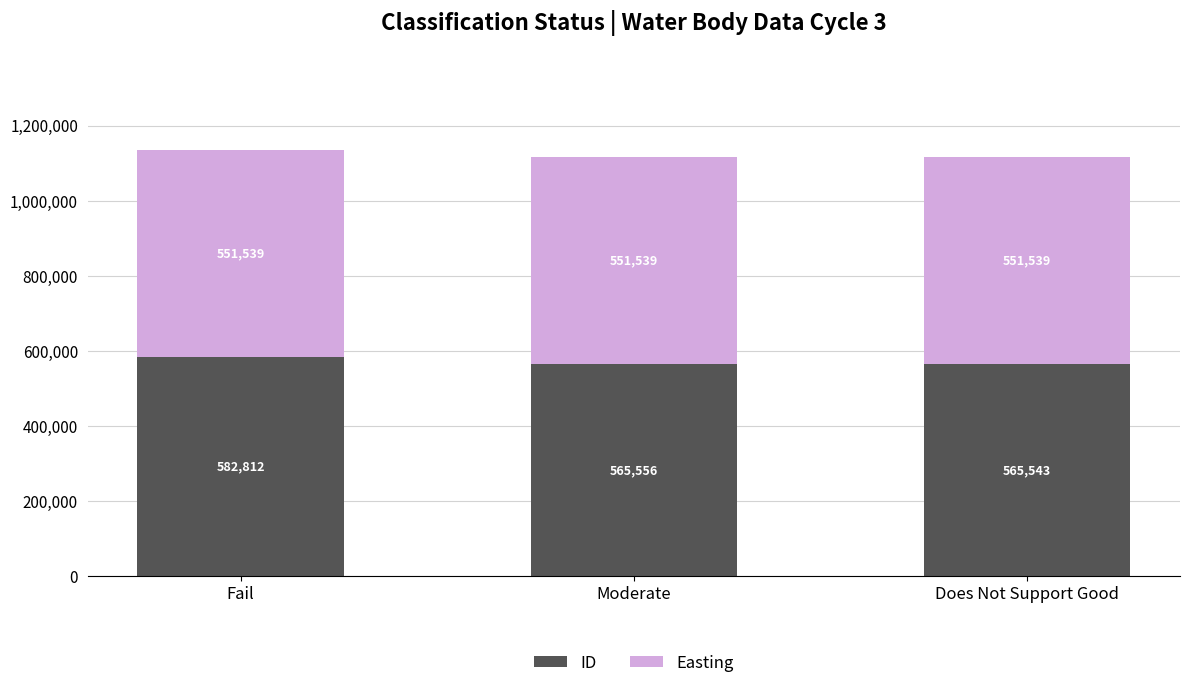

What is the difference between the maximum and minimum values in the ID series?

17269